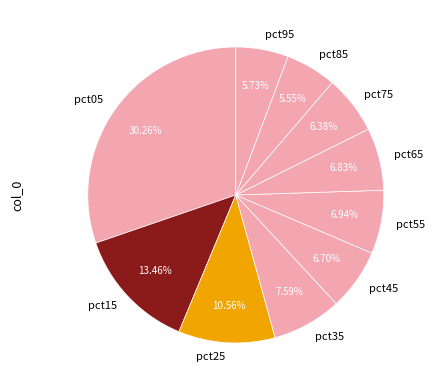

To the nearest percent, what portion does pct45 represent?

7%